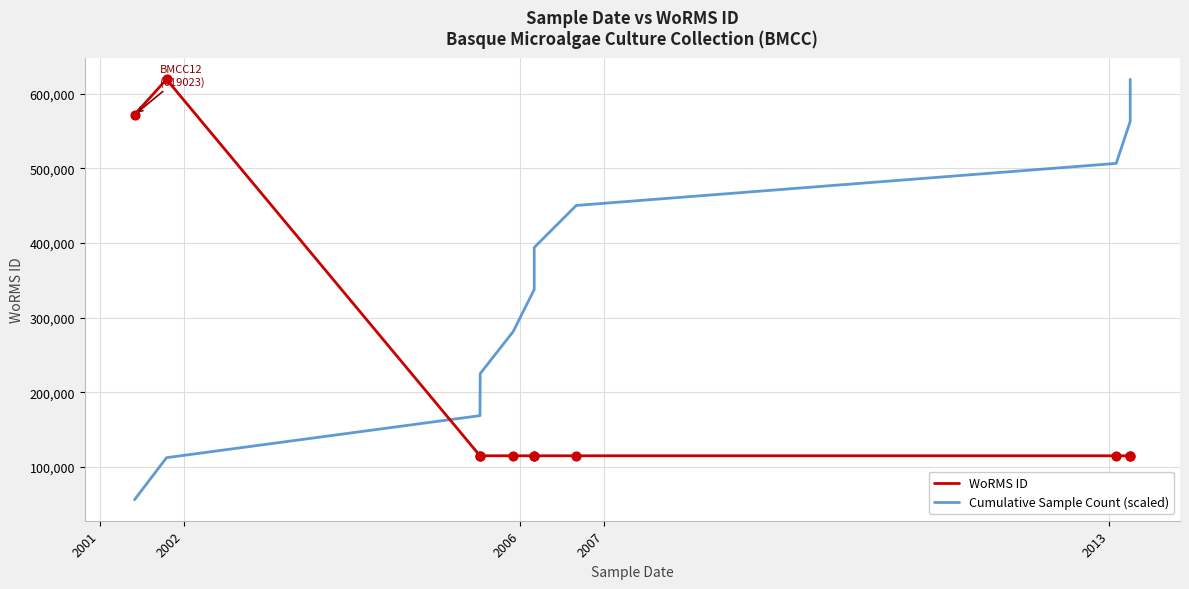

Which series reaches the maximum Y coordinate?

WoRMS ID